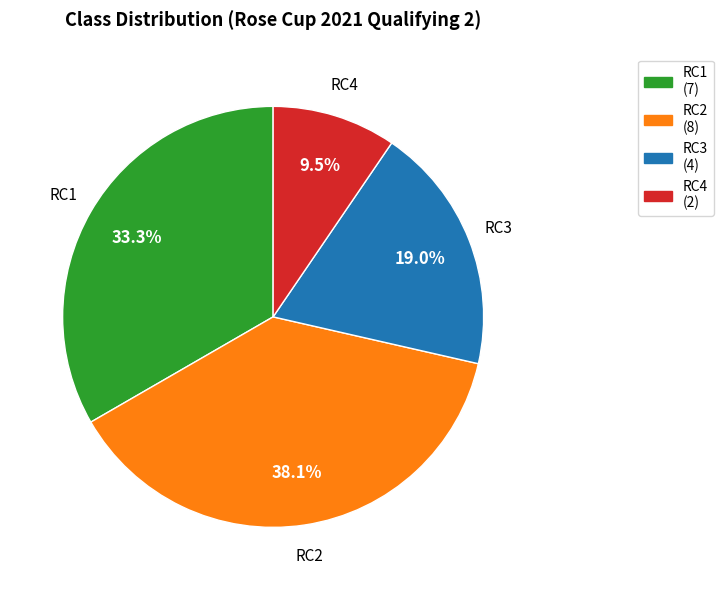

What is the smallest slice in the pie chart?

RC4